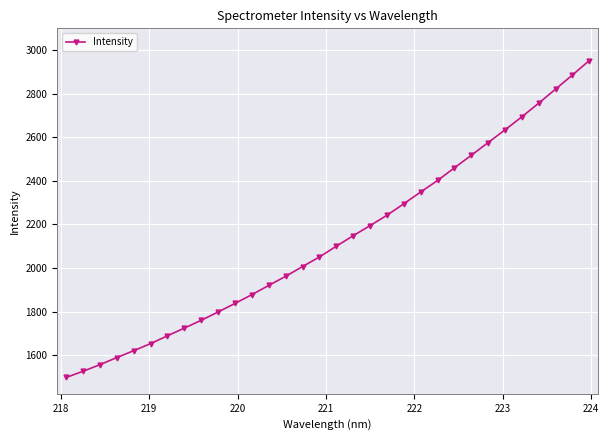

How many values are below 2100?

16